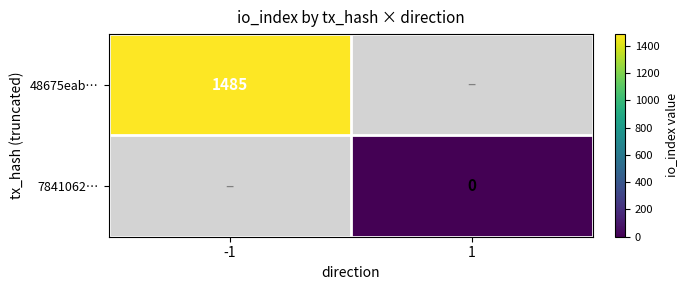

Which category has the highest value across all series?

-1